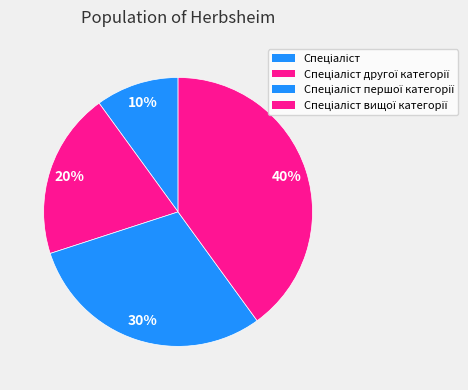

How many slices are in this pie chart?

4